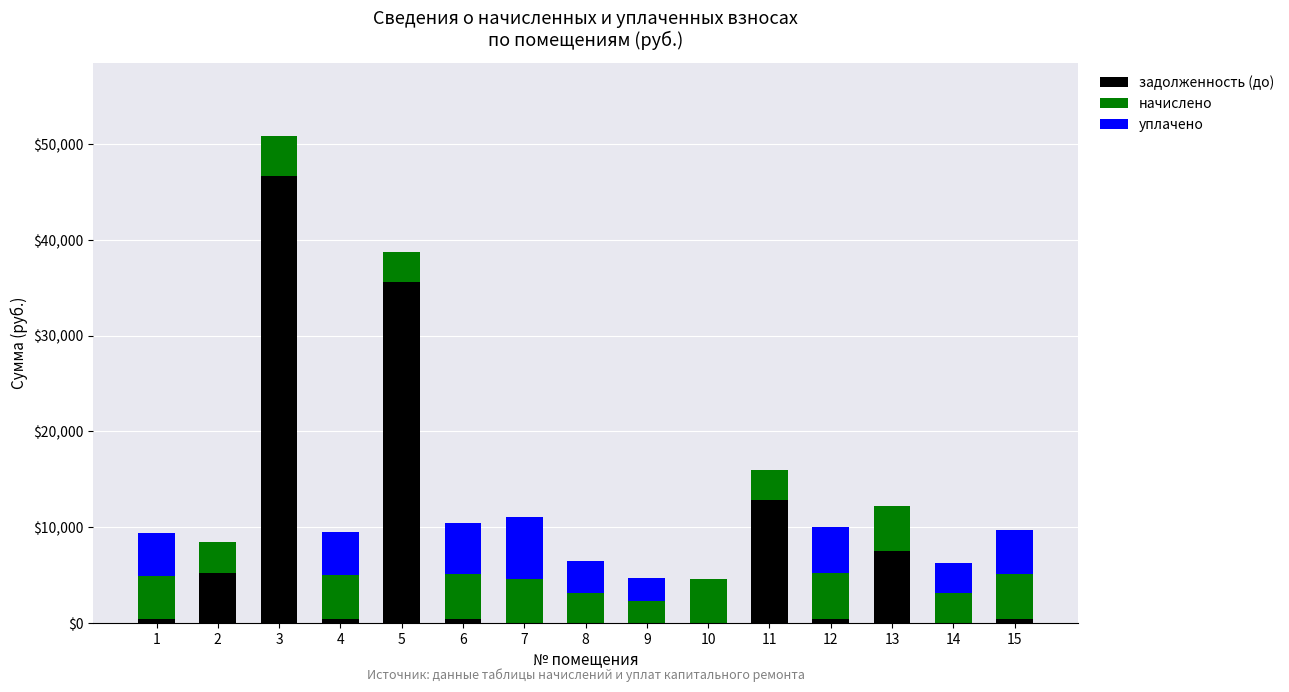

Does the chart contain stacked bars?

Yes